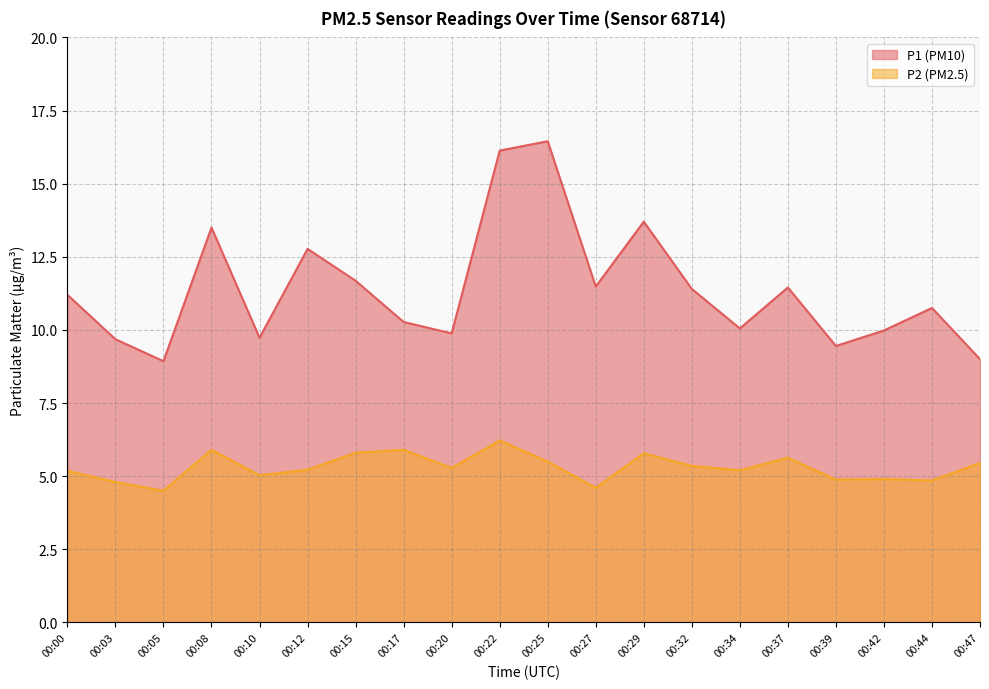

At which category does P2 reach its first local valley?

00:05